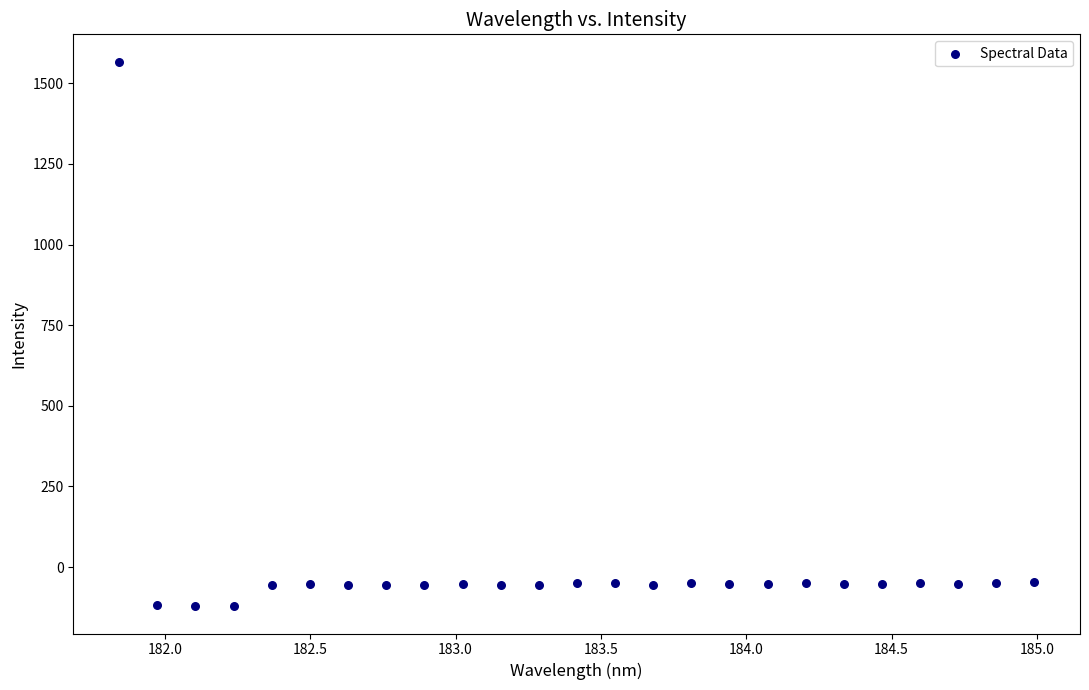

What is the range of X values (max minus min)?

3.1